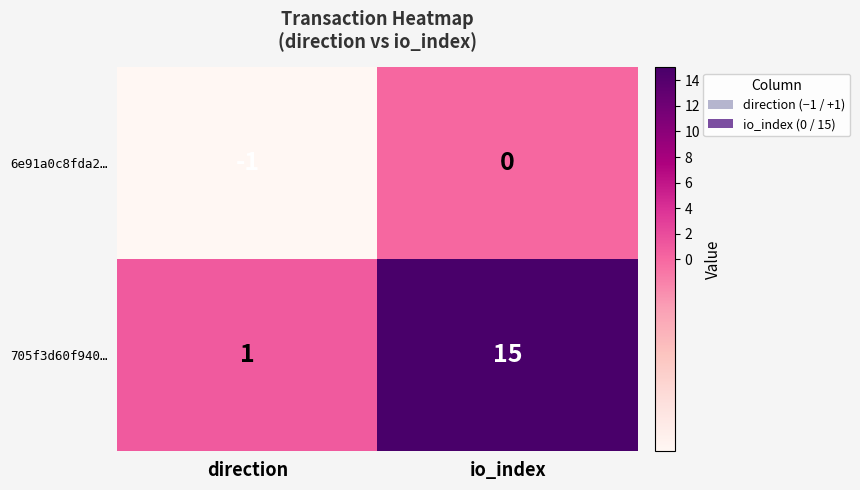

Is it true that 6e91a0c8fda2… equals 0 at io_index?

True